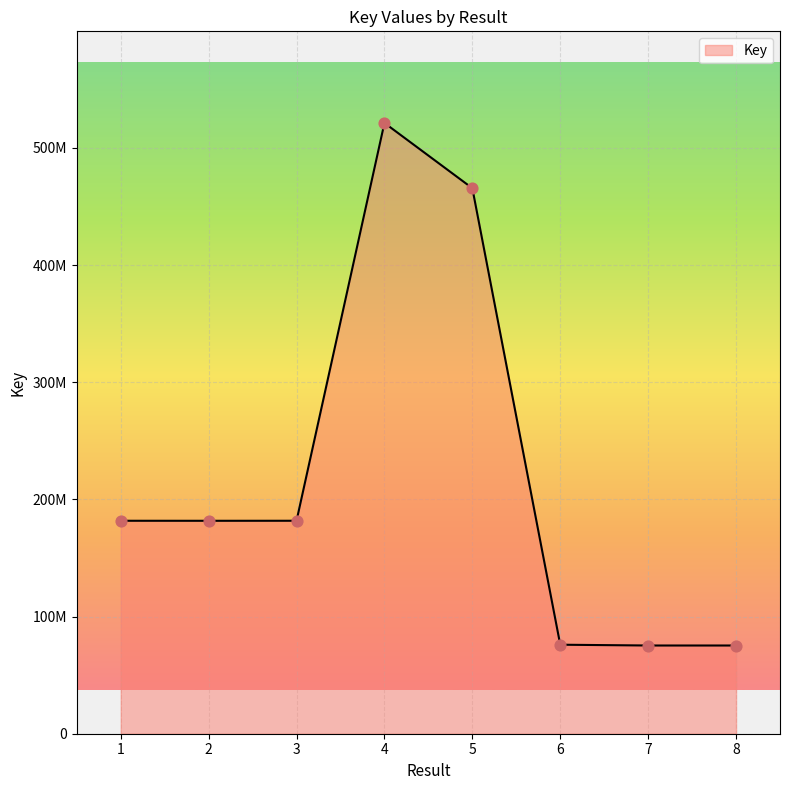

Between 1 and 3, which is larger?

3